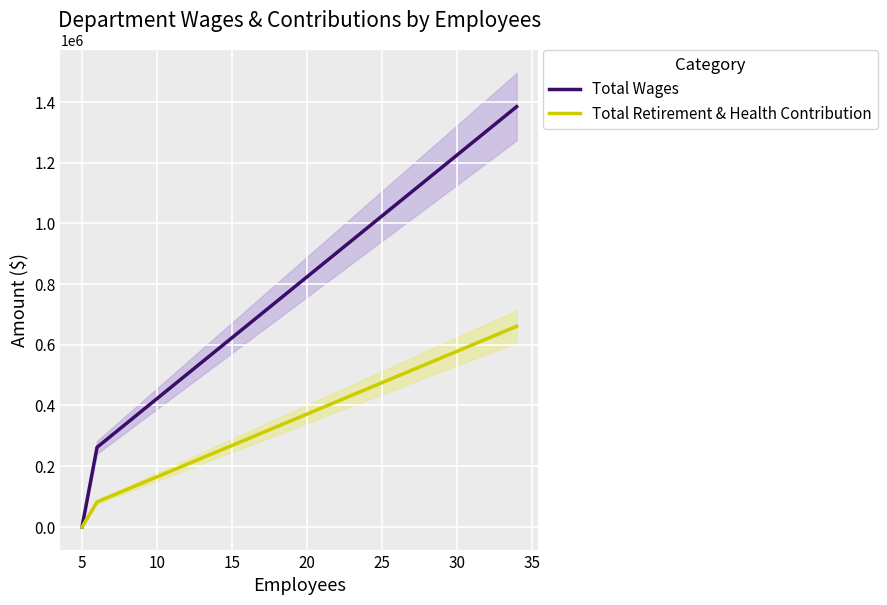

What is the maximum value for Total Retirement & Health Contribution?

660914